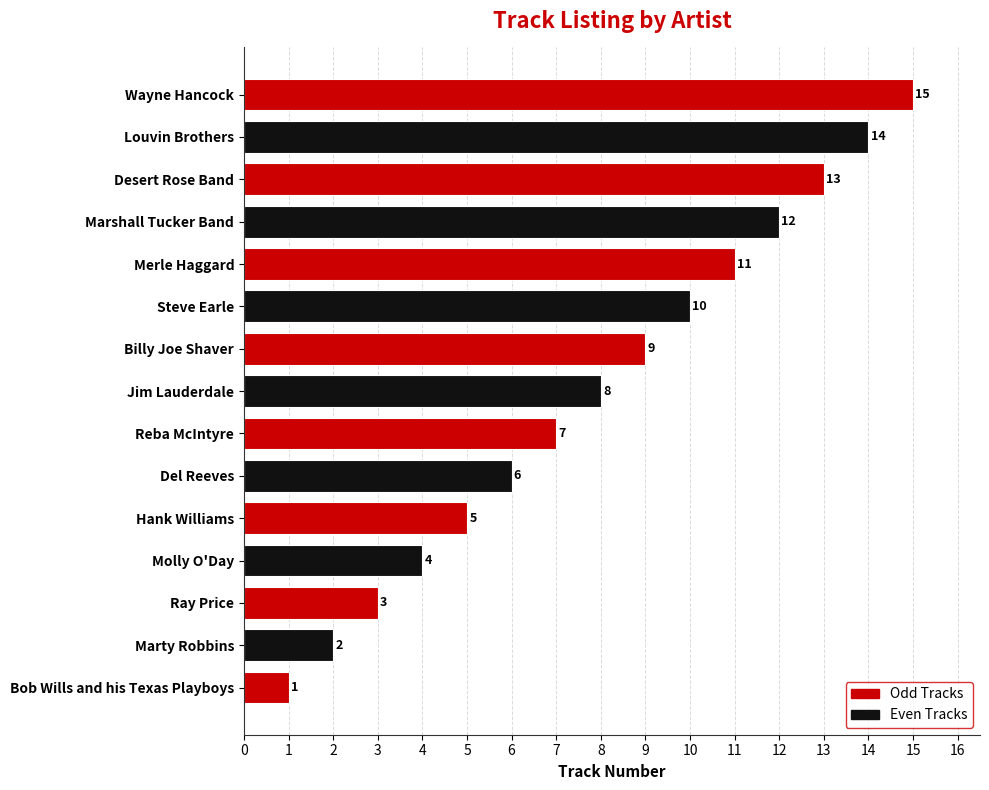

What is the greatest value displayed?

15